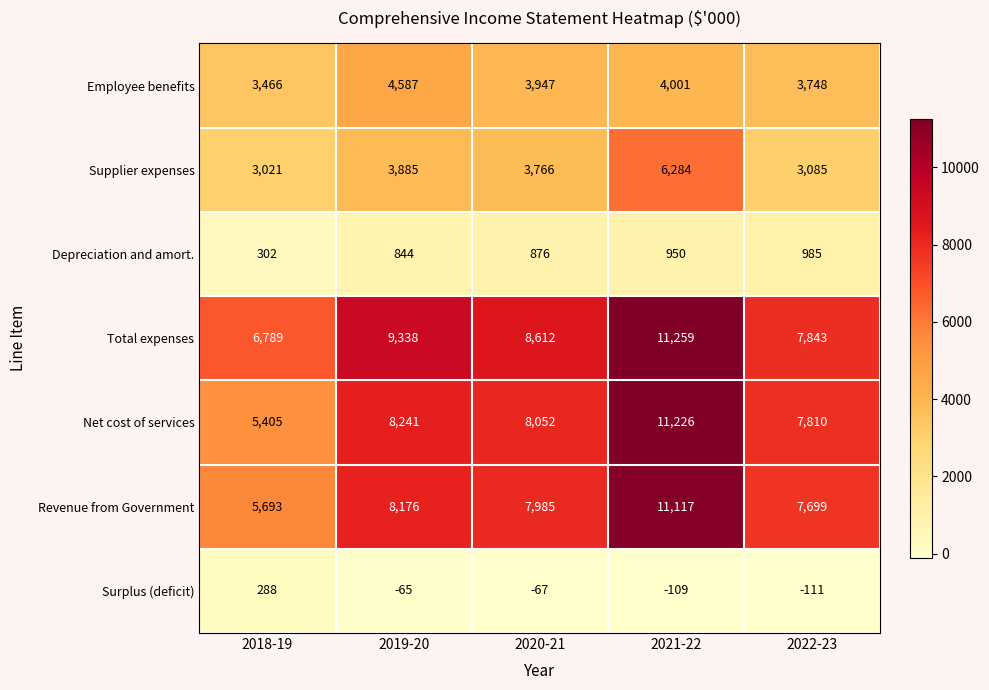

Where is Depreciation and amort. nearest to the value 643?

2019-20